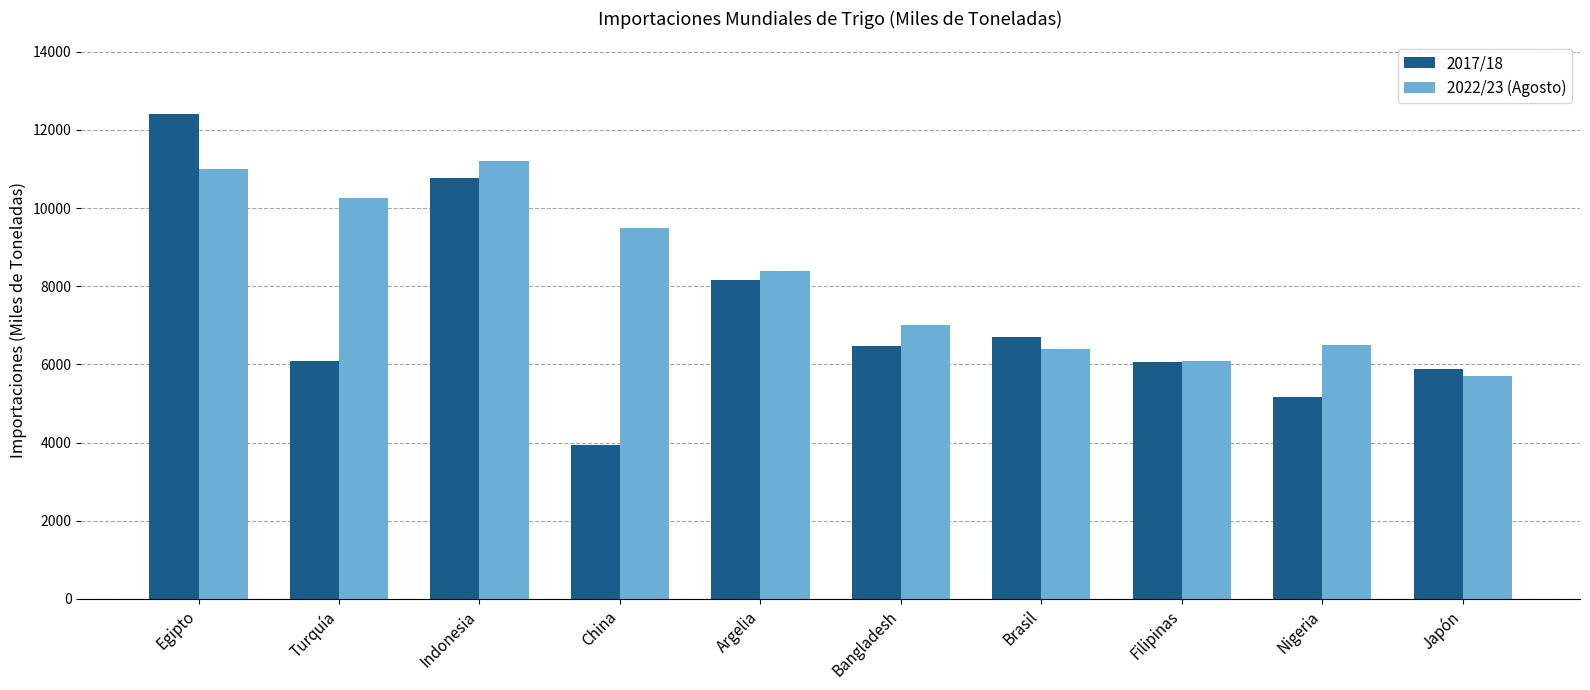

What is the value of the 2017/18 bar at the 8th from the left?

6059